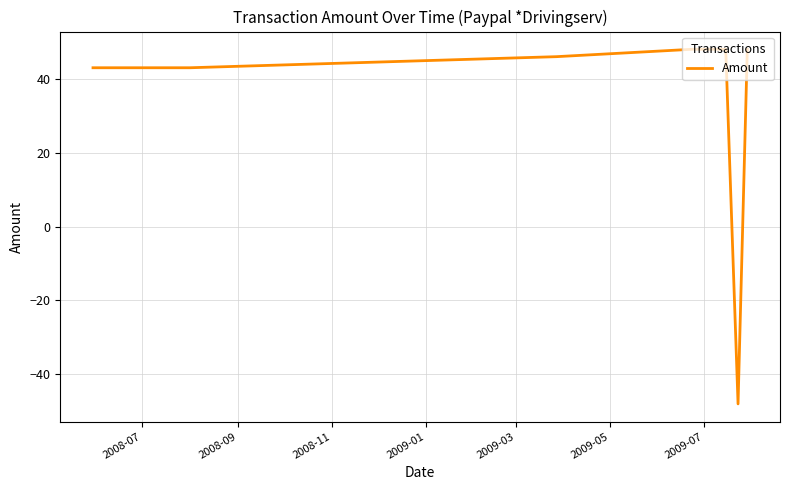

What is the minimum value shown in the chart?

-48